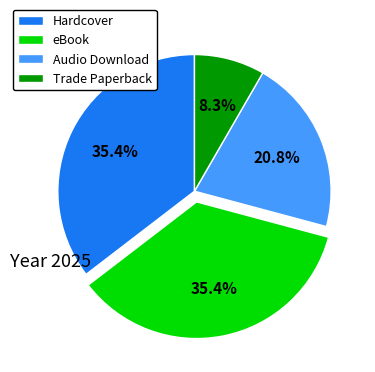

What is the smallest slice in the pie chart?

Trade Paperback